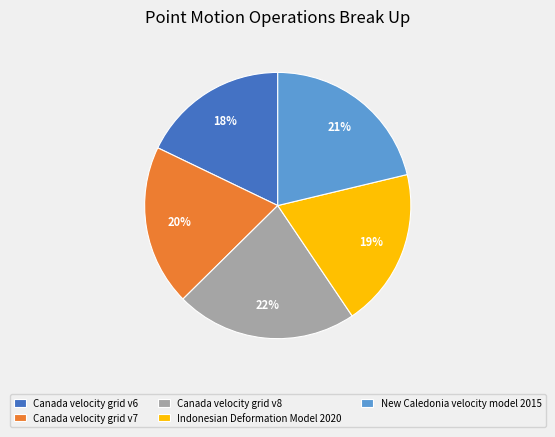

Is there a majority slice in this chart?

No